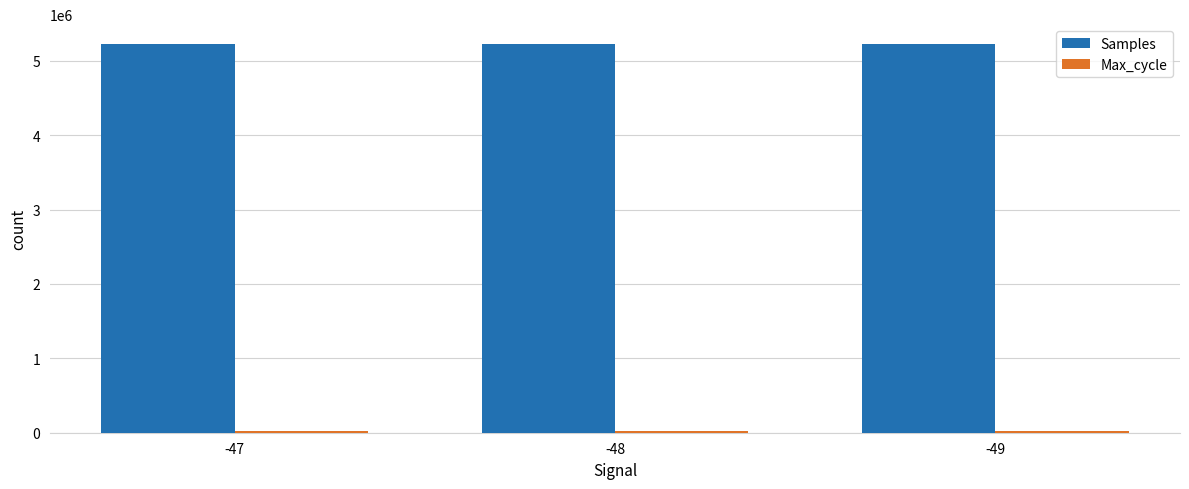

What is the average value of the Samples series?

5229641